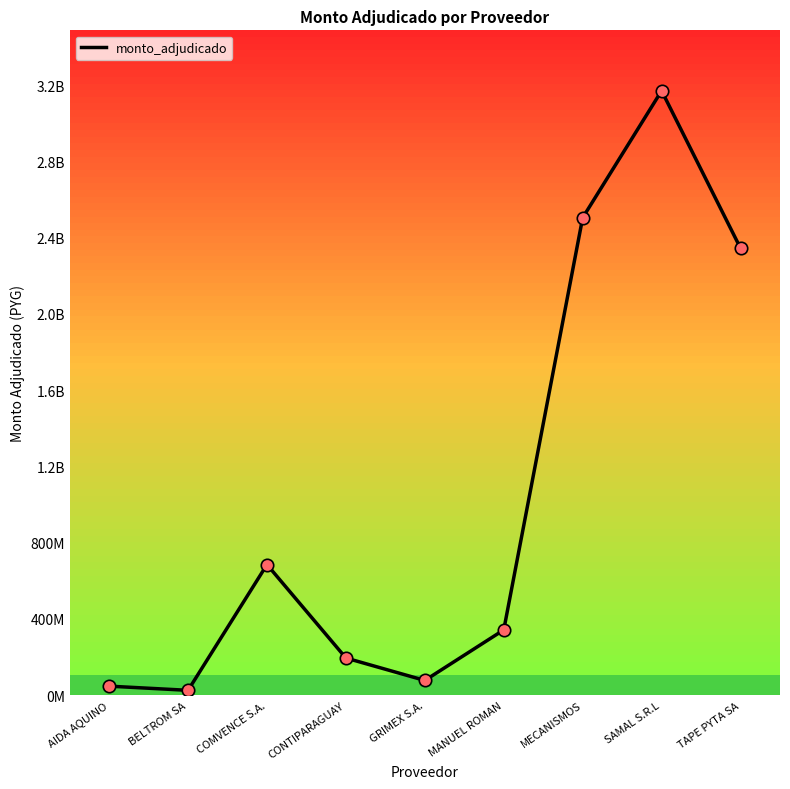

What is the change in value from SAMAL S.R.L to TAPE PYTA SA?

-825753400